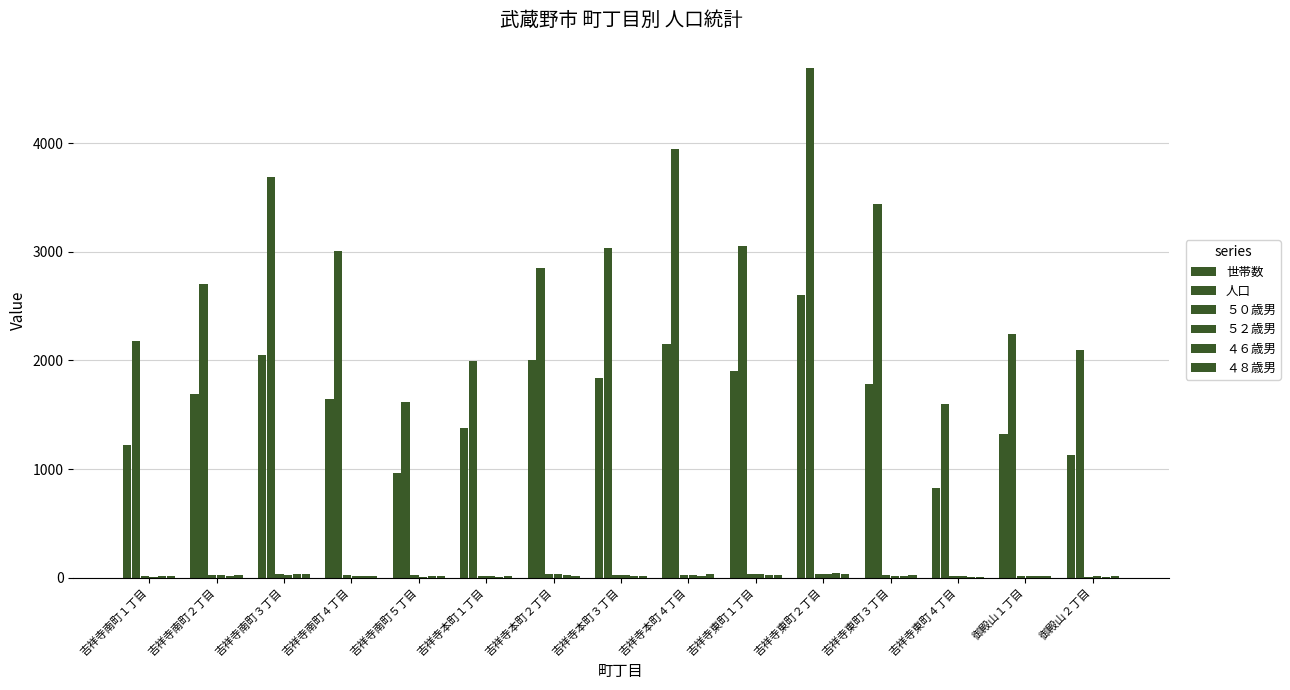

Which has a higher value, 御殿山２丁目 or 吉祥寺本町４丁目?

吉祥寺本町４丁目